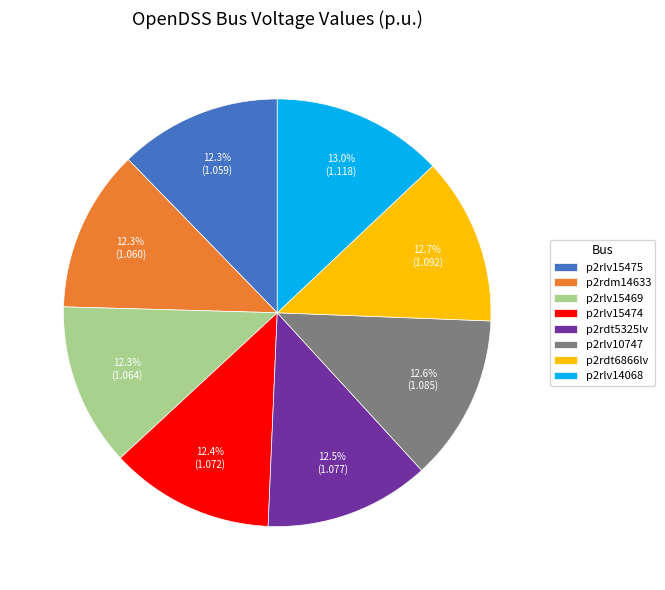

To the nearest percent, what portion does p2rdm14633 represent?

12%